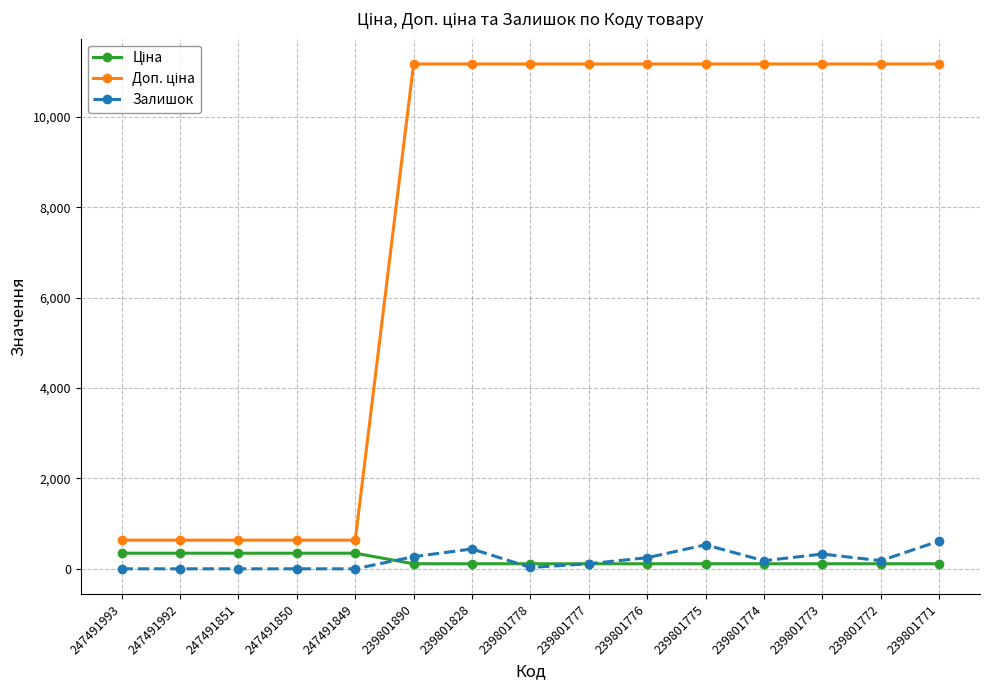

At how many categories does at least one series exceed 3005?

10